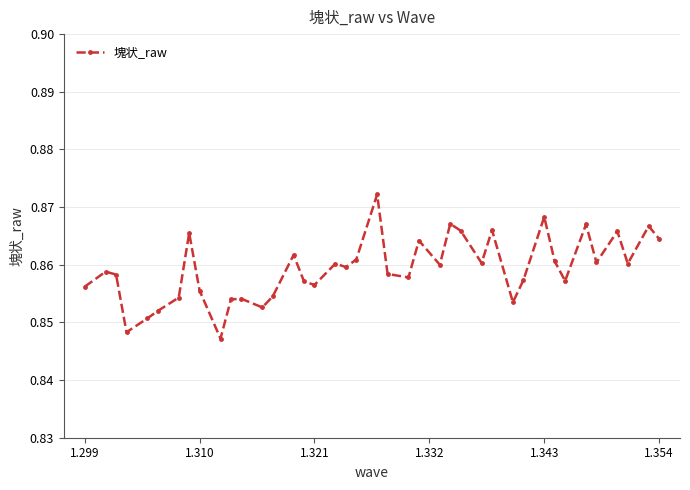

How many values are between 0 and 1?

40